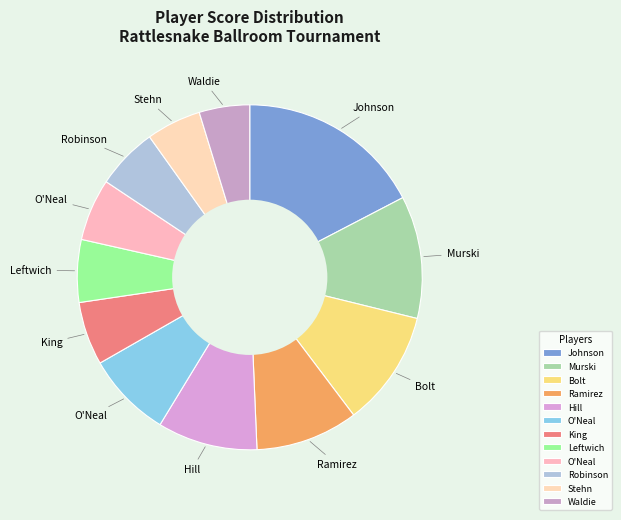

To the nearest percent, what is the difference between the largest and smallest slice percentages?

13%